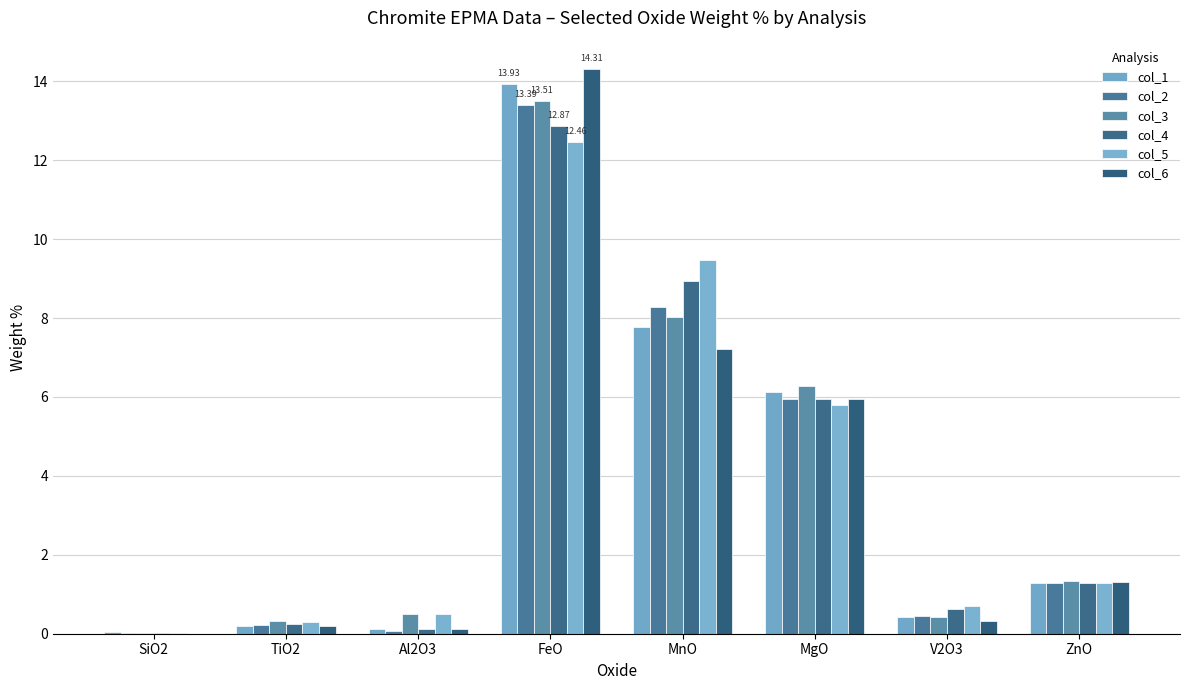

What is the spread (max minus min) of values at ZnO?

0.1